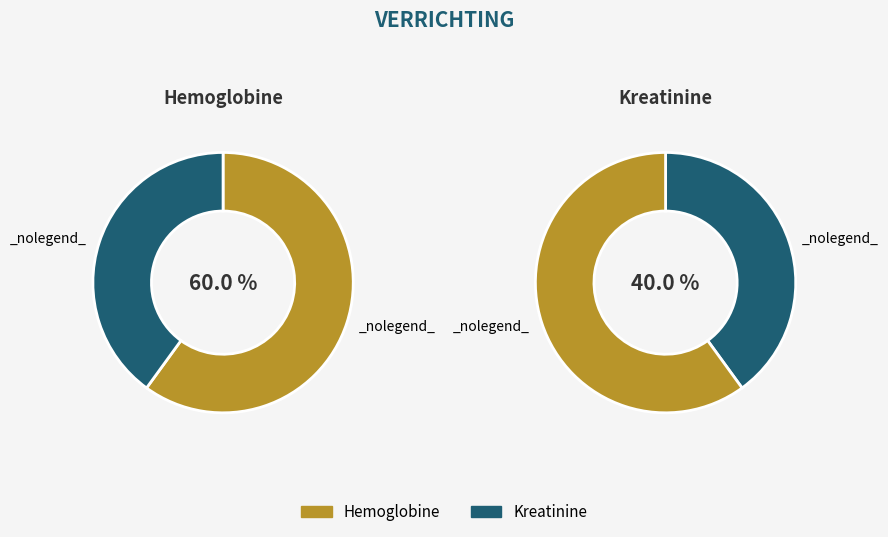

Is it true that Kreatinine is 40% of the pie?

True